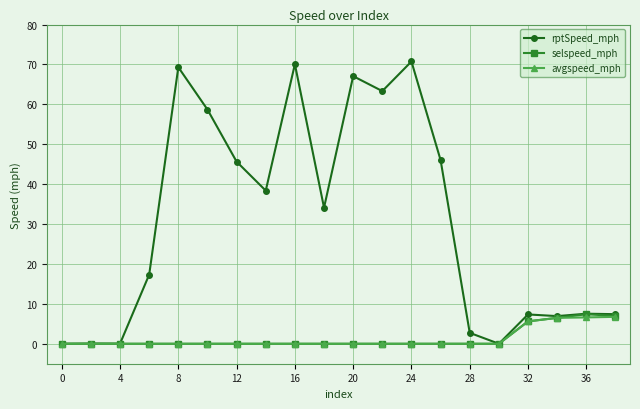

How many selspeed_mph values are between 0 and 1?

16